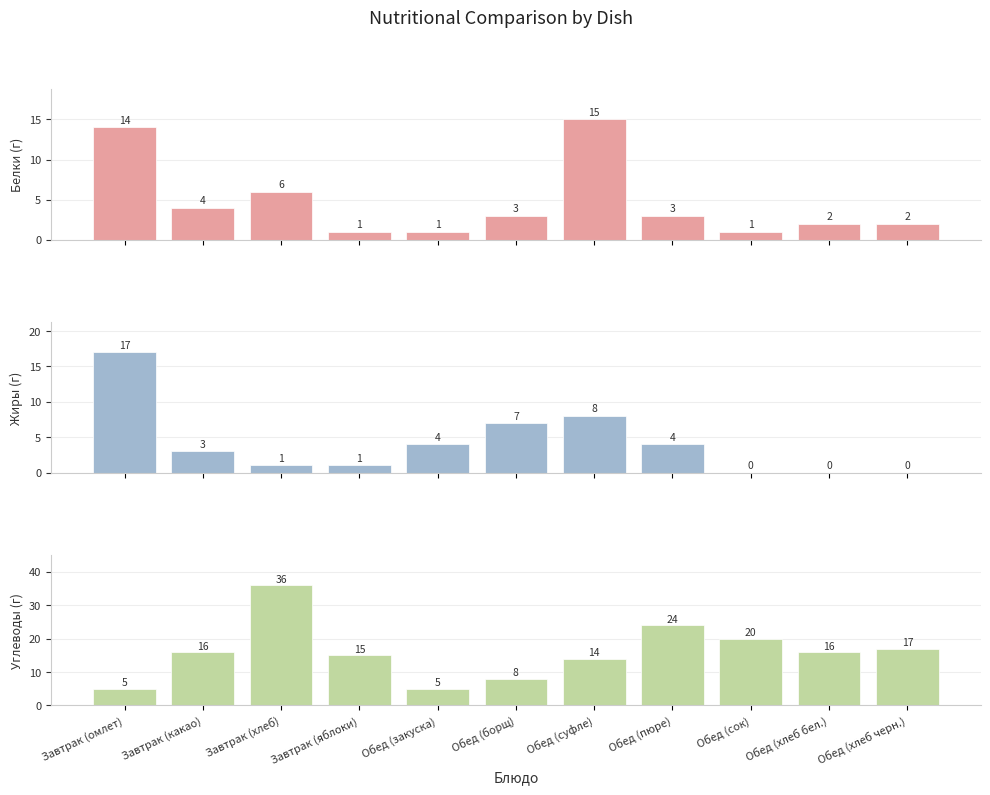

Which has a higher value, Обед (сок) or Обед (хлеб бел.)?

Обед (хлеб бел.)